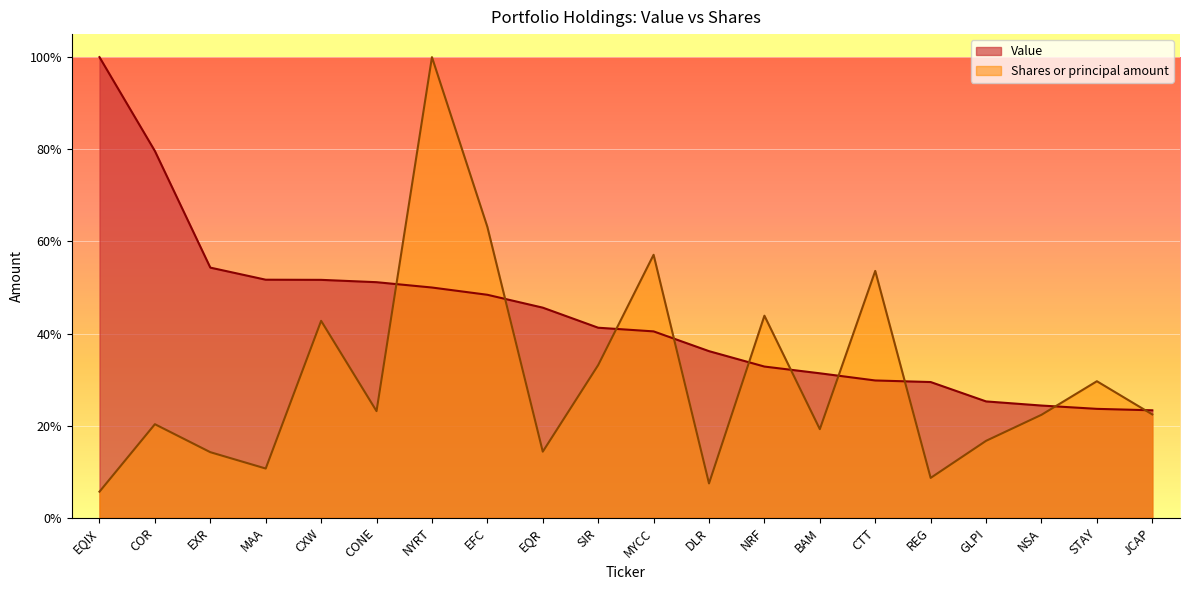

Which series ends up on top after the final intersection of Value and Shares or principal amount?

Value